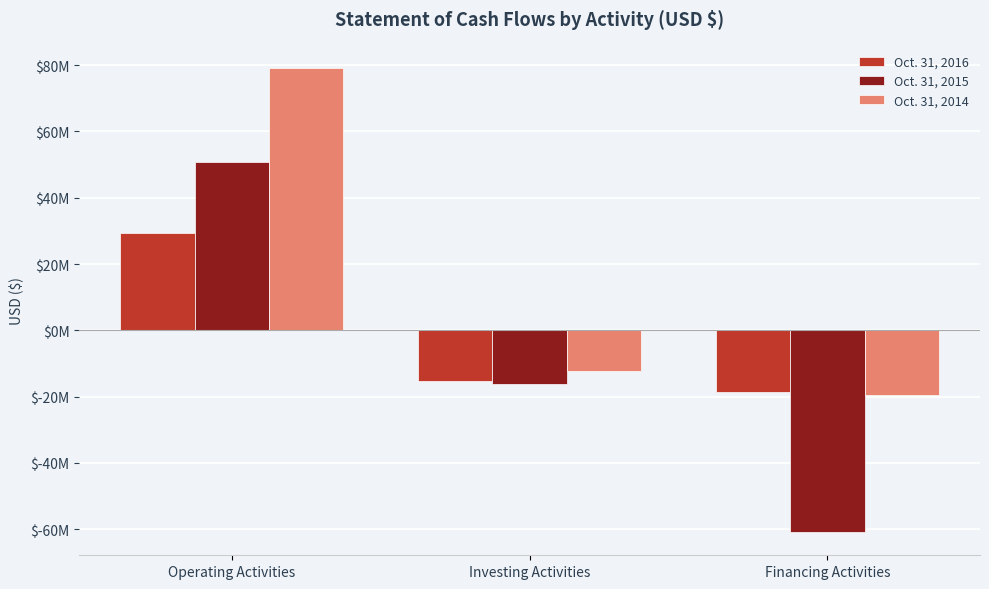

The value of Oct. 31, 2016 at Operating Activities is 29397743. True or false?

True